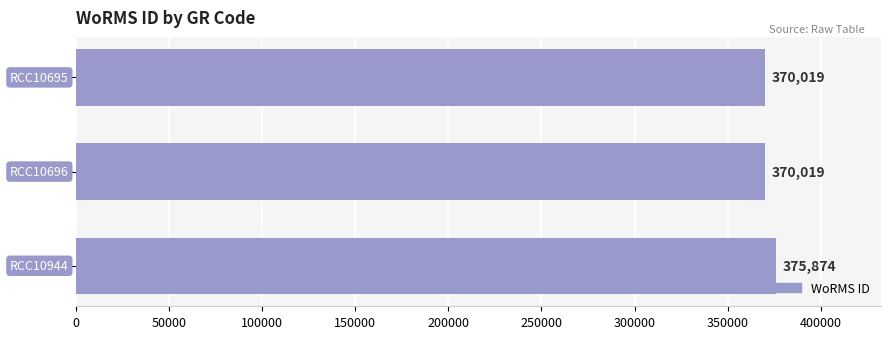

What is the maximum value shown in the chart?

375874